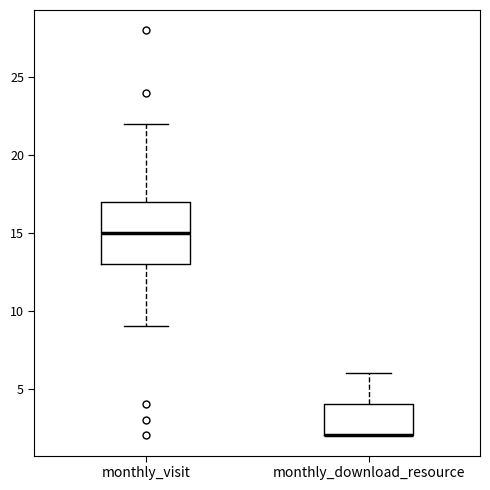

Reading left to right, transcribe this box plot: for each box, give where its median line is, the range the box spans, and where its two whiskers end, as read against the y-axis. The values are not printed on the chart, so give them approximately, as read against the axis.

monthly_visit: median 15, box 13 to 17, whiskers 9 to 22
monthly_download_resource: median 2 (drawn on the box's lower edge), box 2 to 4, whiskers 2 to 6